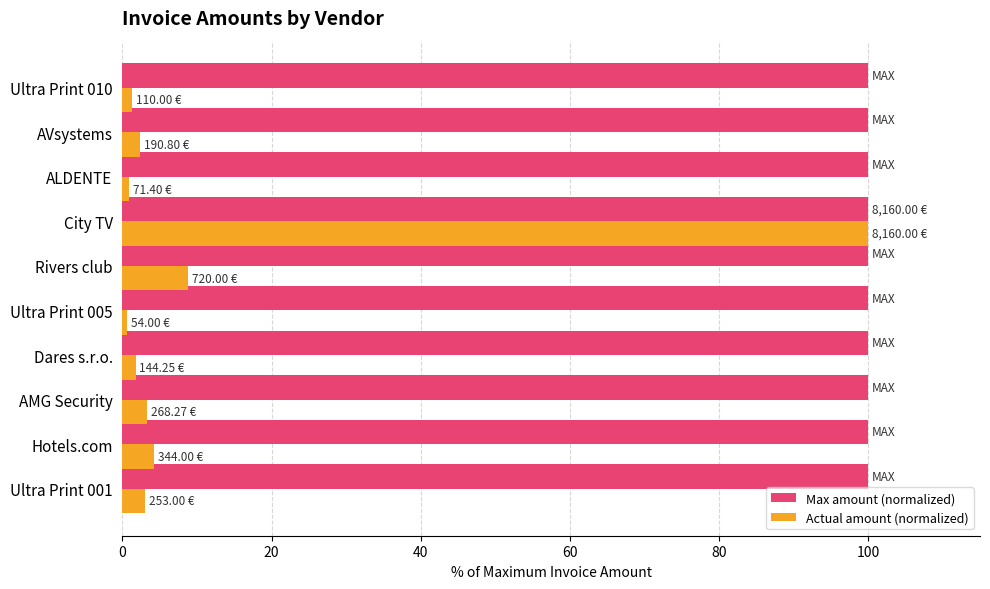

Which series has the widest spread of values?

Actual amount (normalized)